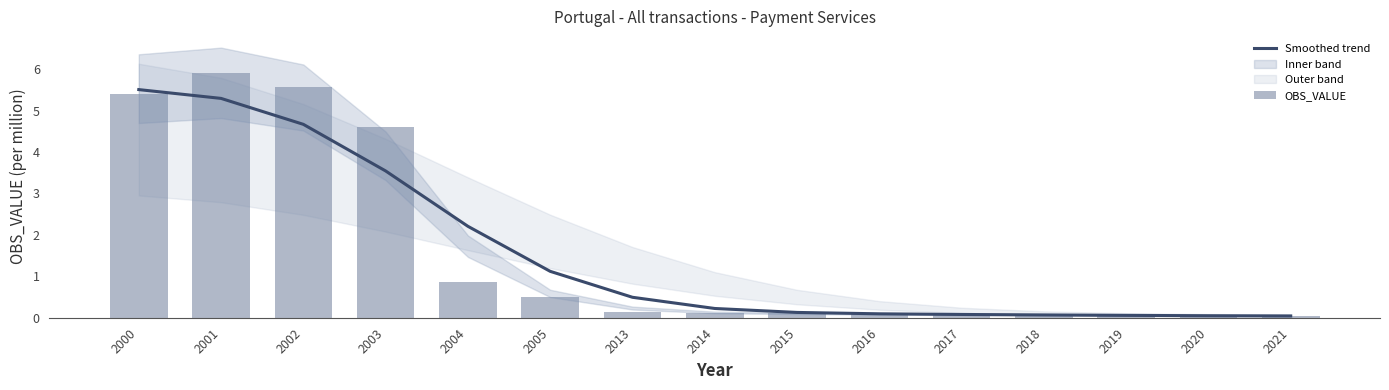

Which series has the largest range (max minus min)?

OBS_VALUE